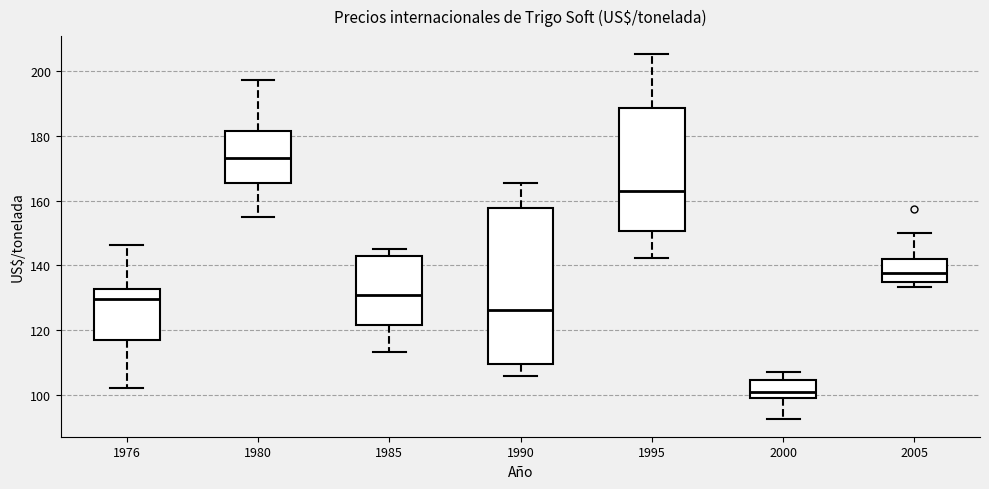

Reading left to right, read every box against the y-axis: the position of its median line, the range the box covers, and the ends of its whiskers. The values are not printed on the chart, so give them approximately, as read against the axis.

1976: median 130, box 116 to 132, whiskers 102 to 146
1980: median 174, box 166 to 182, whiskers 154 to 198
1985: median 130, box 122 to 142, whiskers 114 to 146
1990: median 126, box 110 to 158, whiskers 106 to 166
1995: median 162, box 150 to 188, whiskers 142 to 206
2000: median 100, box 98 to 104, whiskers 92 to 108
2005: median 138, box 134 to 142, whiskers 134 (just below the box's lower edge) to 150